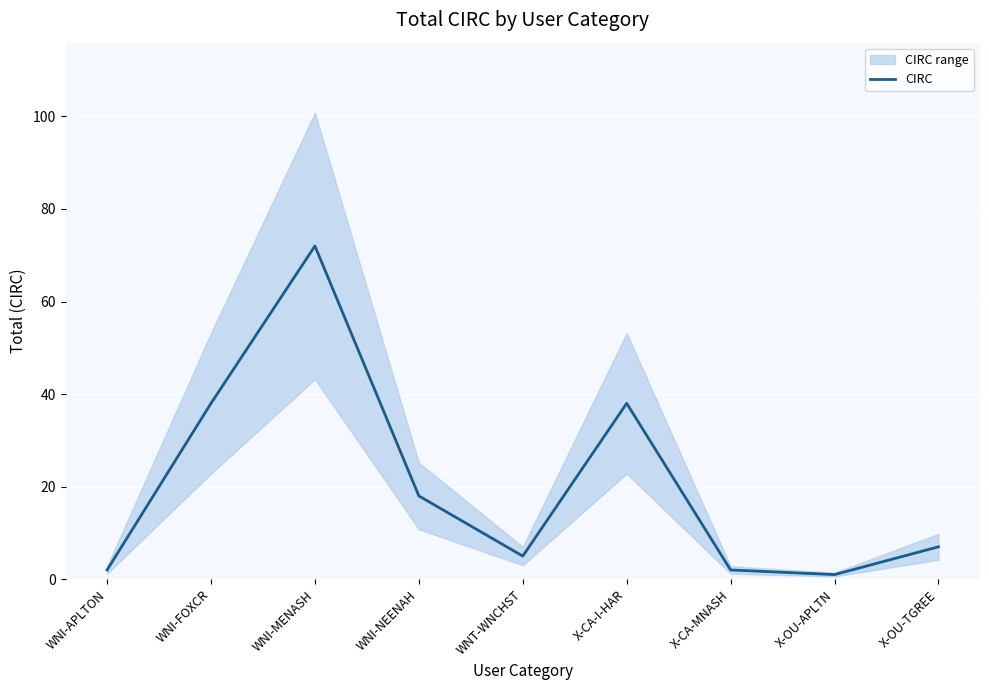

At which category does the data reach its first local valley?

WNT-WNCHST